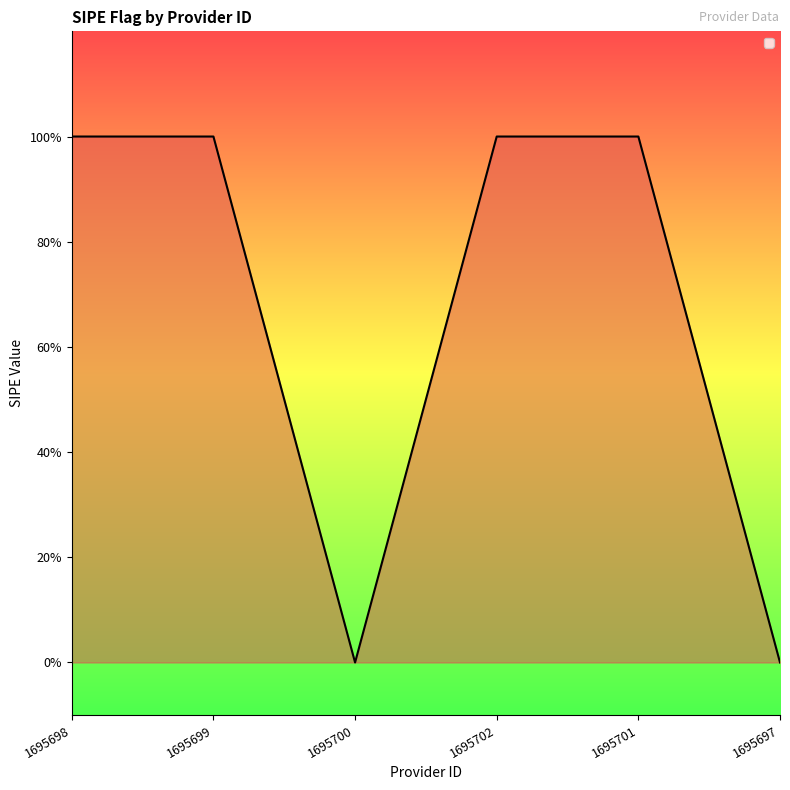

Does the chart have visible grid lines?

No